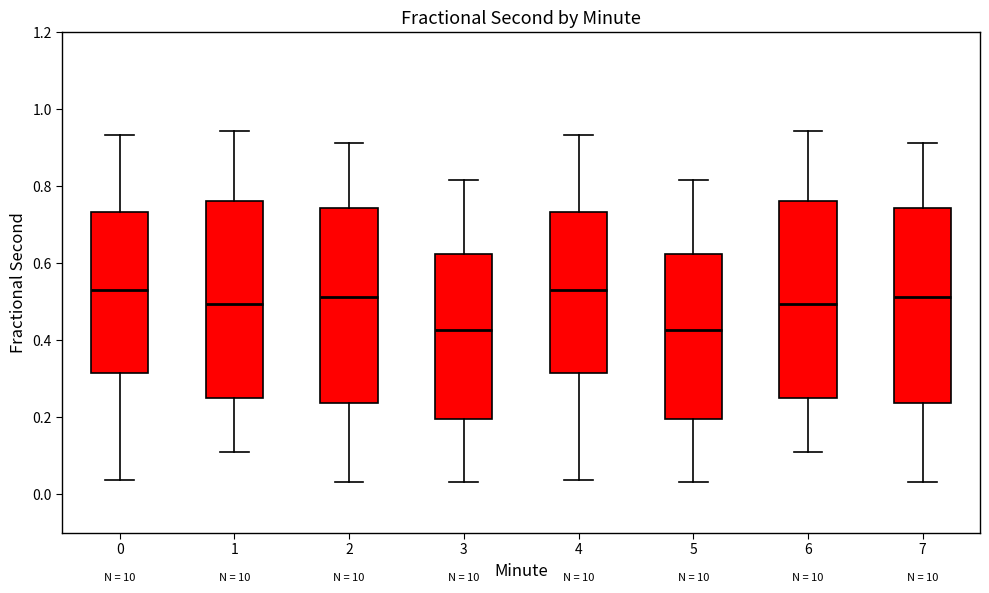

Reading left to right, transcribe this box plot: for each box, give where its median line is, the range the box spans, and where its two whiskers end, as read against the y-axis. The values are not printed on the chart, so give them approximately, as read against the axis.

0: median 0.54, box 0.32 to 0.74, whiskers 0.04 to 0.94
1: median 0.50, box 0.26 to 0.76, whiskers 0.10 to 0.94
2: median 0.52, box 0.24 to 0.74, whiskers 0.04 to 0.92
3: median 0.42, box 0.20 to 0.62, whiskers 0.04 to 0.82
4: median 0.54, box 0.32 to 0.74, whiskers 0.04 to 0.94
5: median 0.42, box 0.20 to 0.62, whiskers 0.04 to 0.82
6: median 0.50, box 0.26 to 0.76, whiskers 0.10 to 0.94
7: median 0.52, box 0.24 to 0.74, whiskers 0.04 to 0.92